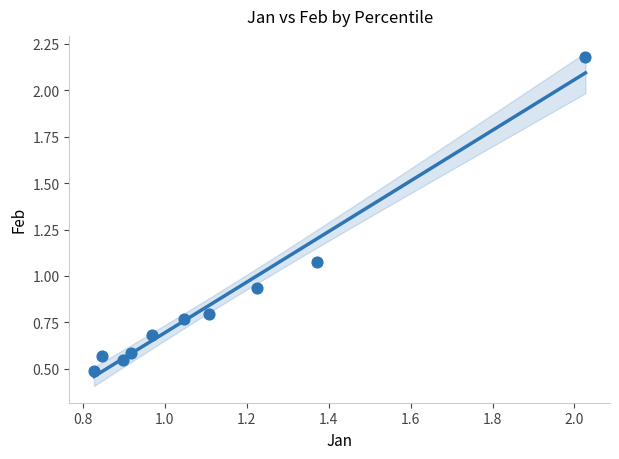

What is the range of Y values (max minus min)?

1.7